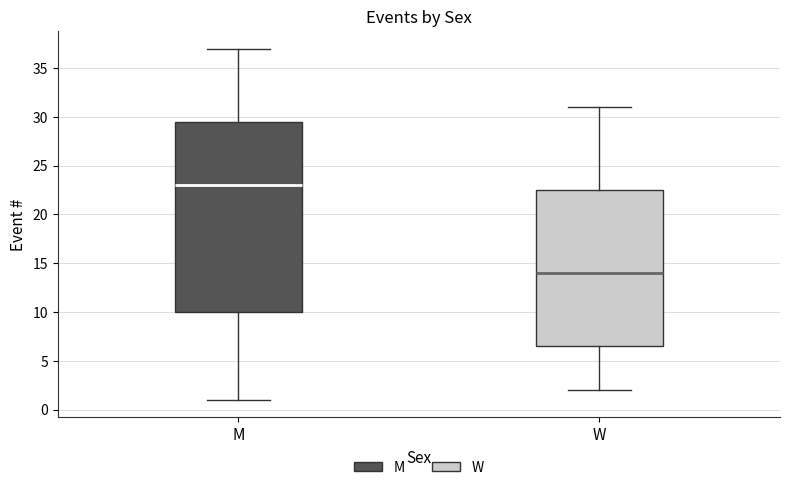

Which box has the lowest median line?

W